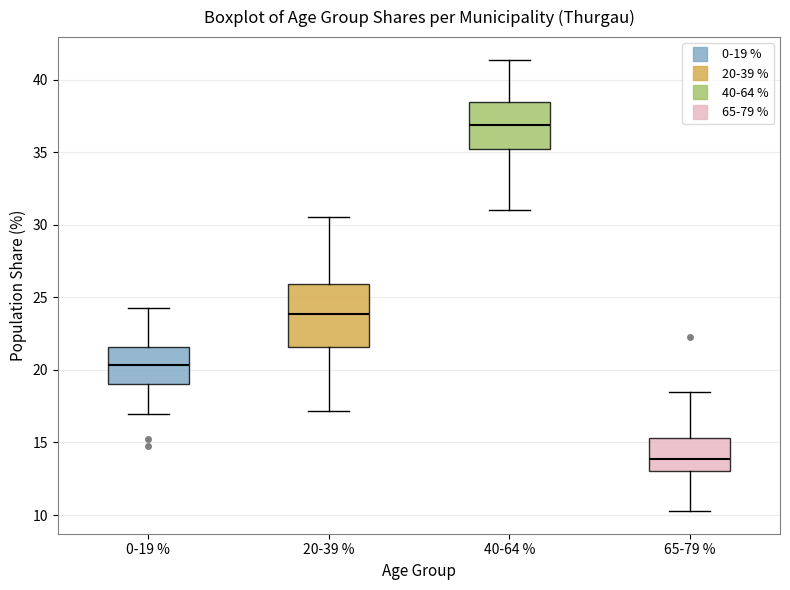

Reading left to right, read every box against the y-axis: the position of its median line, the range the box covers, and the ends of its whiskers. The values are not printed on the chart, so give them approximately, as read against the axis.

0-19 %: median 20.5, box 19.0 to 21.5, whiskers 17.0 to 24.0
20-39 %: median 24.0, box 21.5 to 26.0, whiskers 17.0 to 30.5
40-64 %: median 37.0, box 35.0 to 38.5, whiskers 31.0 to 41.5
65-79 %: median 14.0, box 13.0 to 15.5, whiskers 10.5 to 18.5